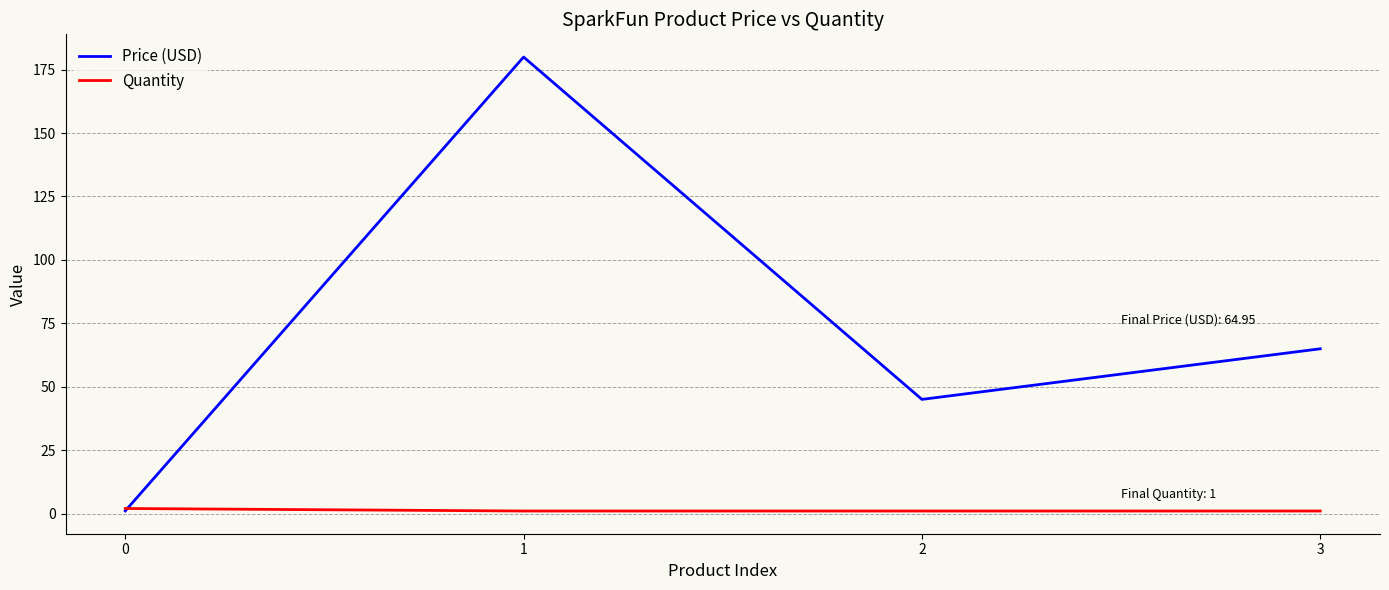

Where is Price (USD) nearest to the value 90?

3